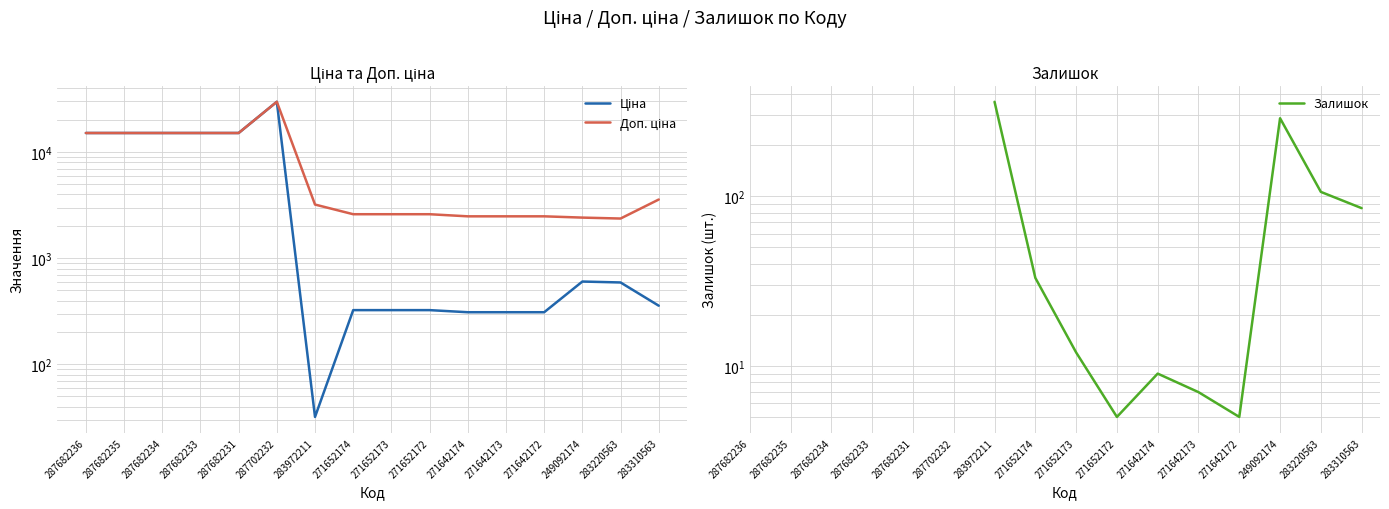

Is the value of Залишок at 271652173 greater than the value of Доп. ціна at 271652173?

No